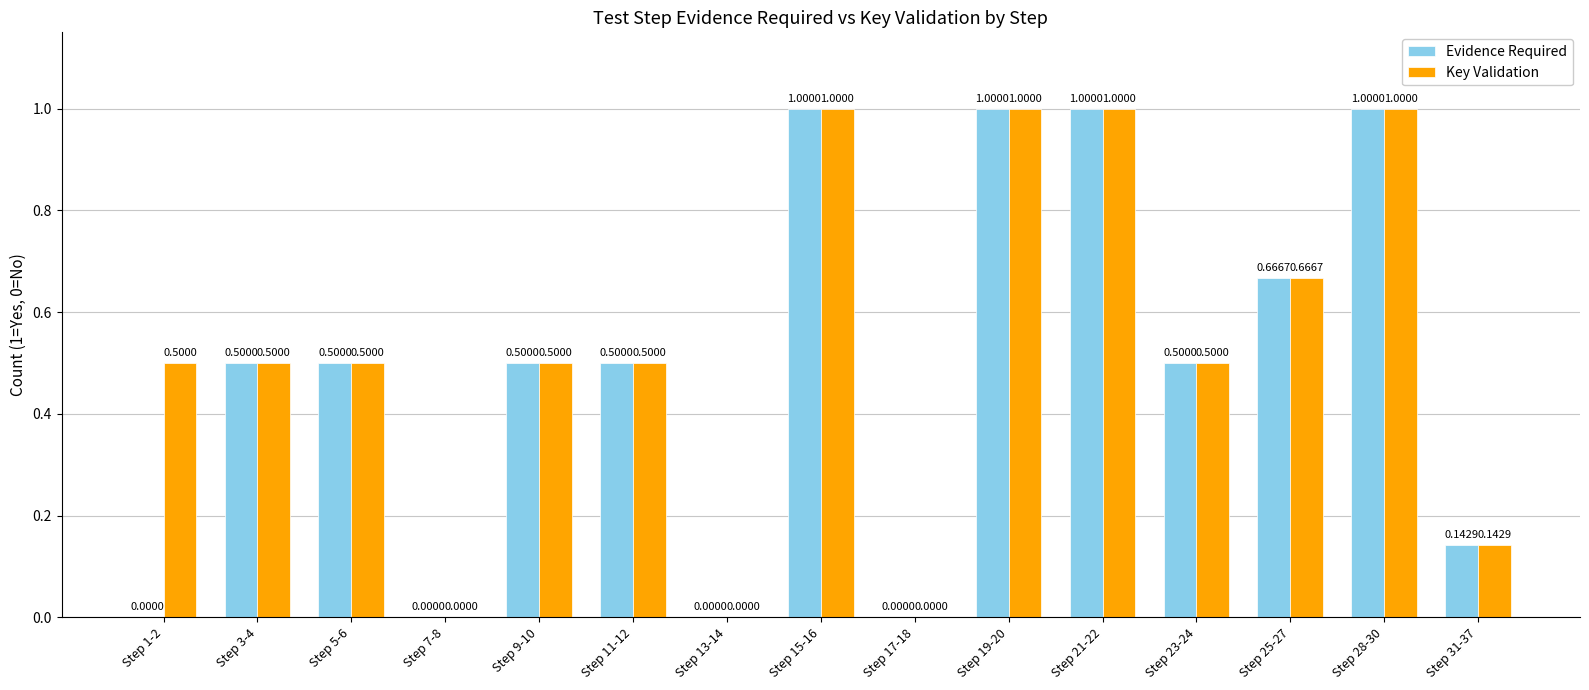

What is the sum of all Evidence Required values?

7.3